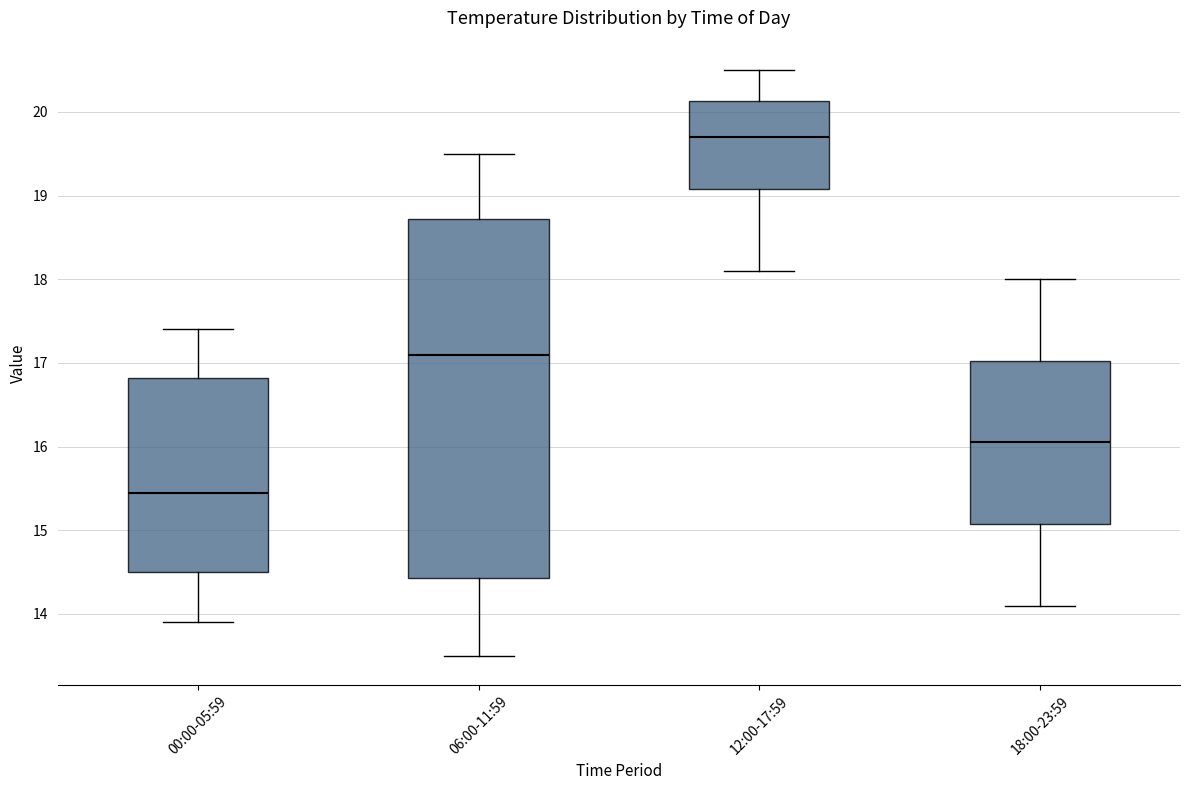

Comparing the boxes themselves (not the whiskers), which one is the tallest?

06:00-11:59